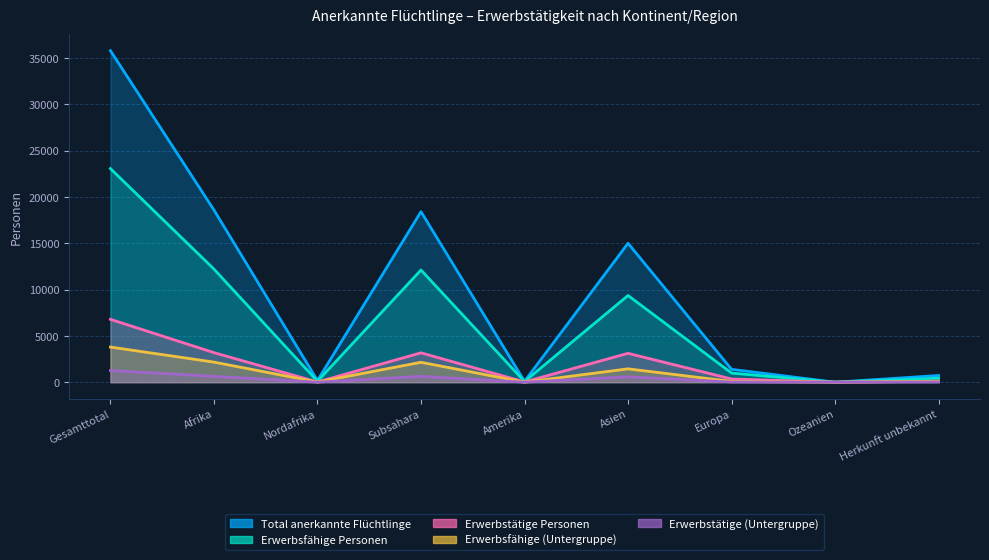

True or false: Erwerbstätige Personen and Erwerbstätige (Untergruppe) cross at least once.

False